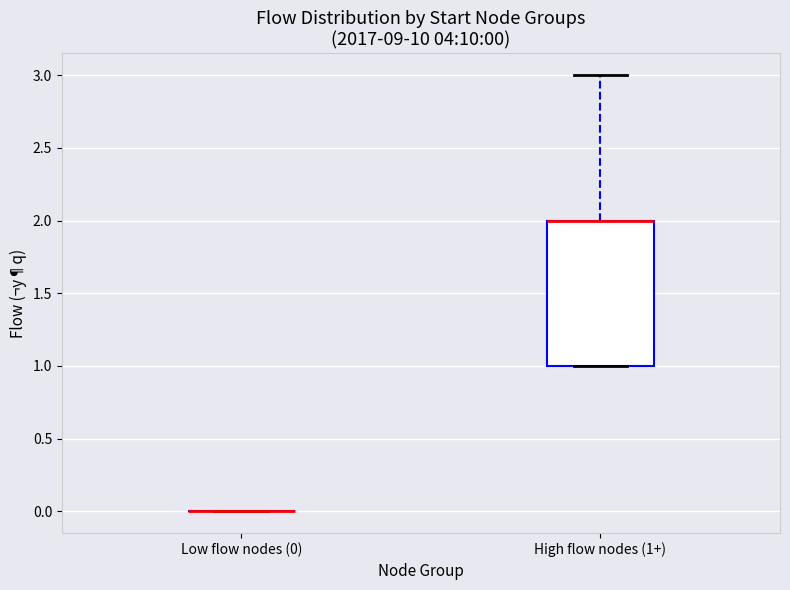

Comparing the boxes themselves (not the whiskers), which one is the tallest?

High flow nodes (1+)